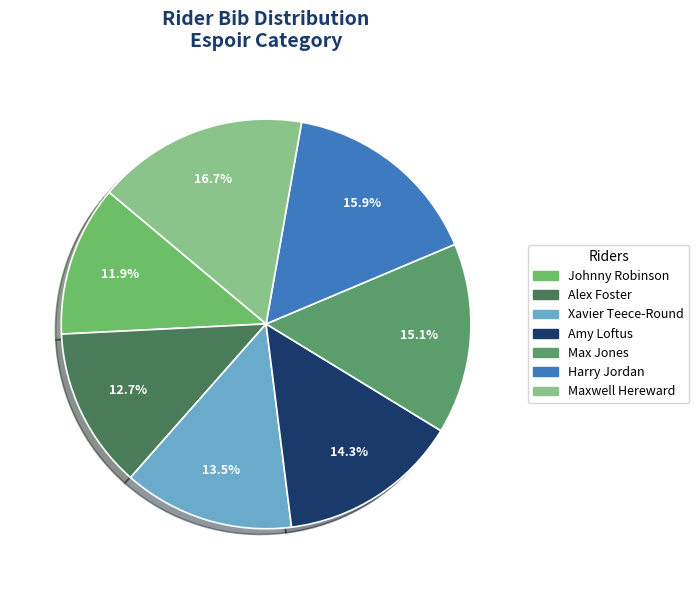

Count the number of slices in the pie.

7